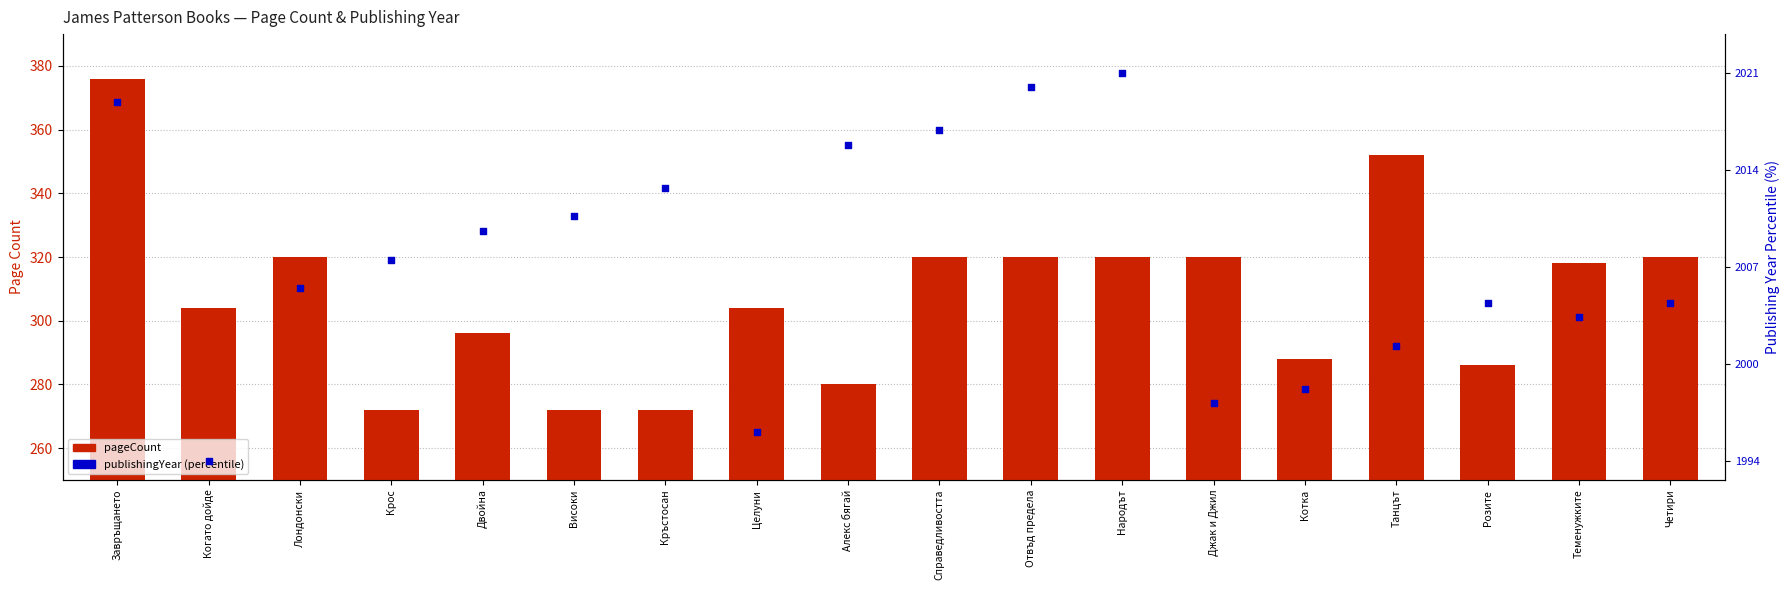

Which series has the largest total across all categories?

pageCount